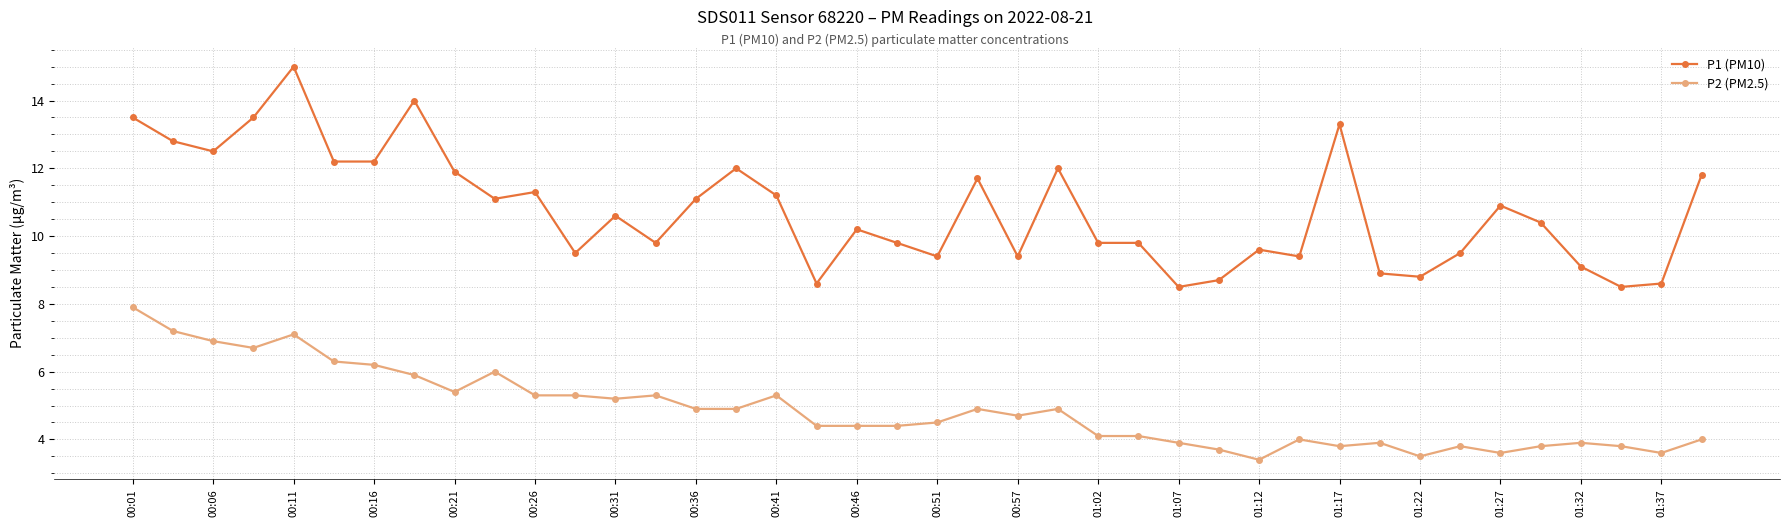

What is the value of the P2 (PM2.5) point at the 26th from the left?

4.1